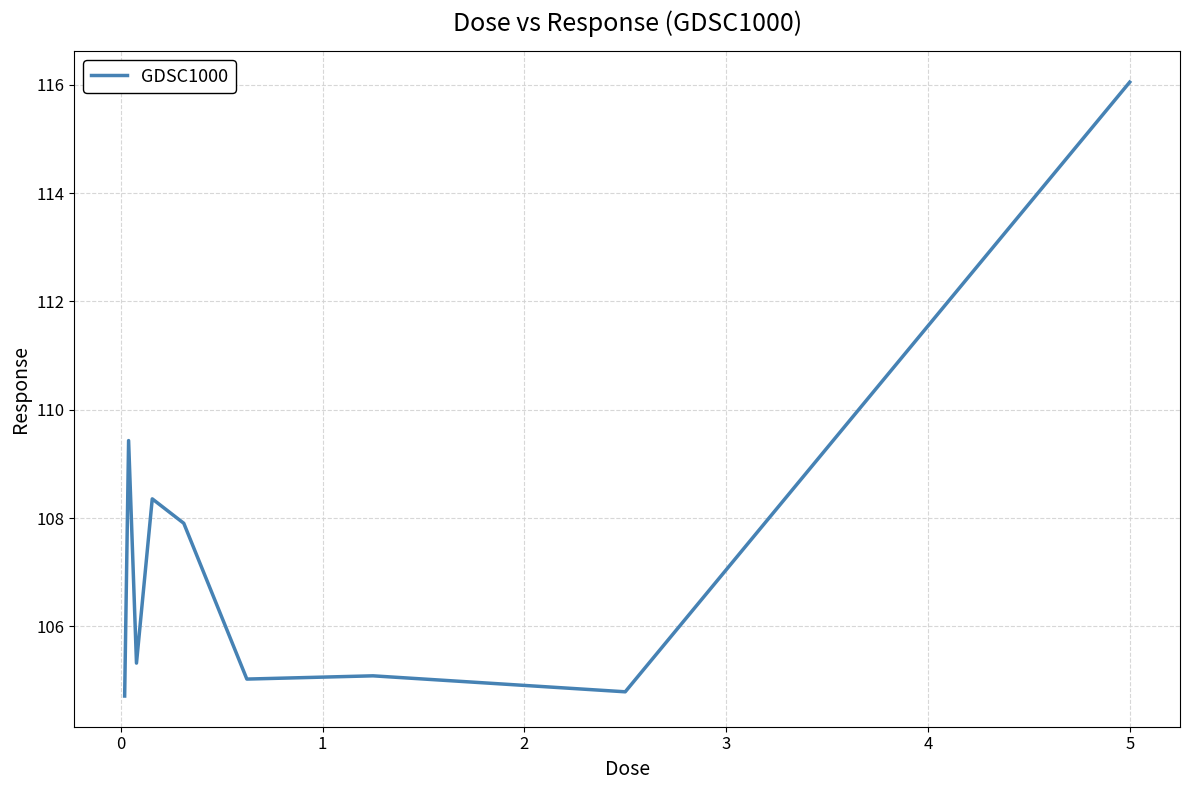

What is the smallest value displayed?

104.7